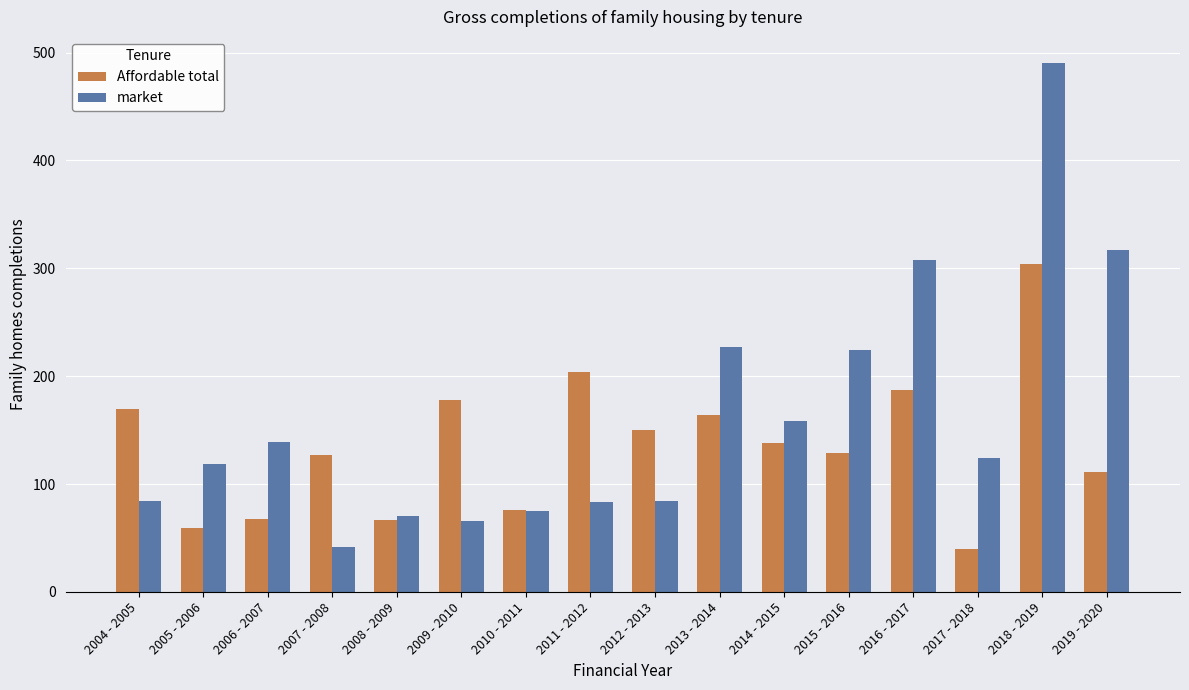

Rank the series by their average value, from lowest to highest.

Affordable total, market